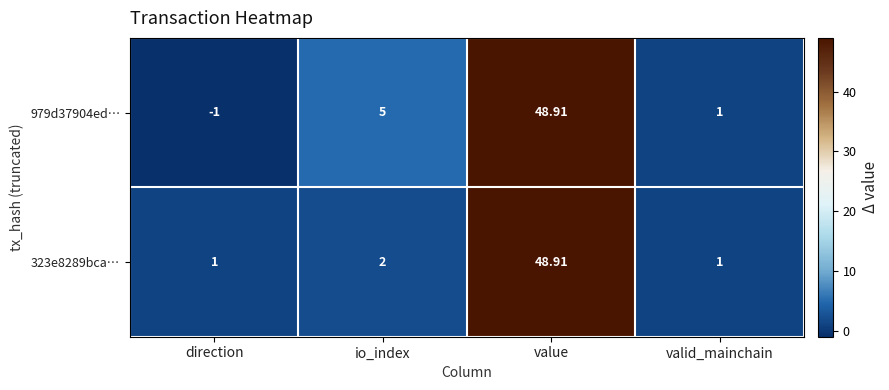

List the labels in order of 979d37904ed… value, smallest first.

direction, valid_mainchain, io_index, value